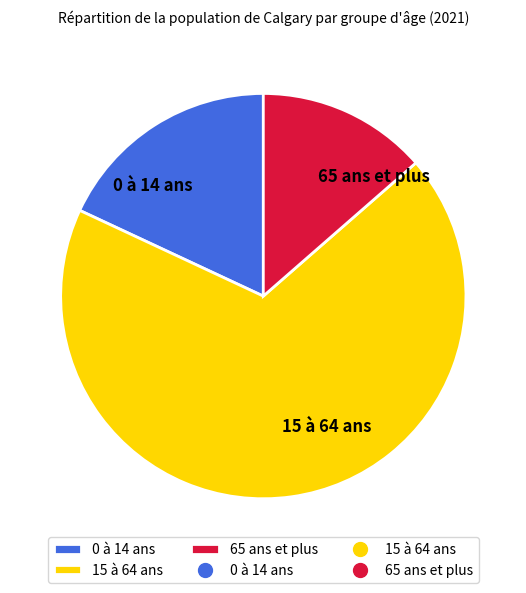

Count the number of slices in the pie.

3